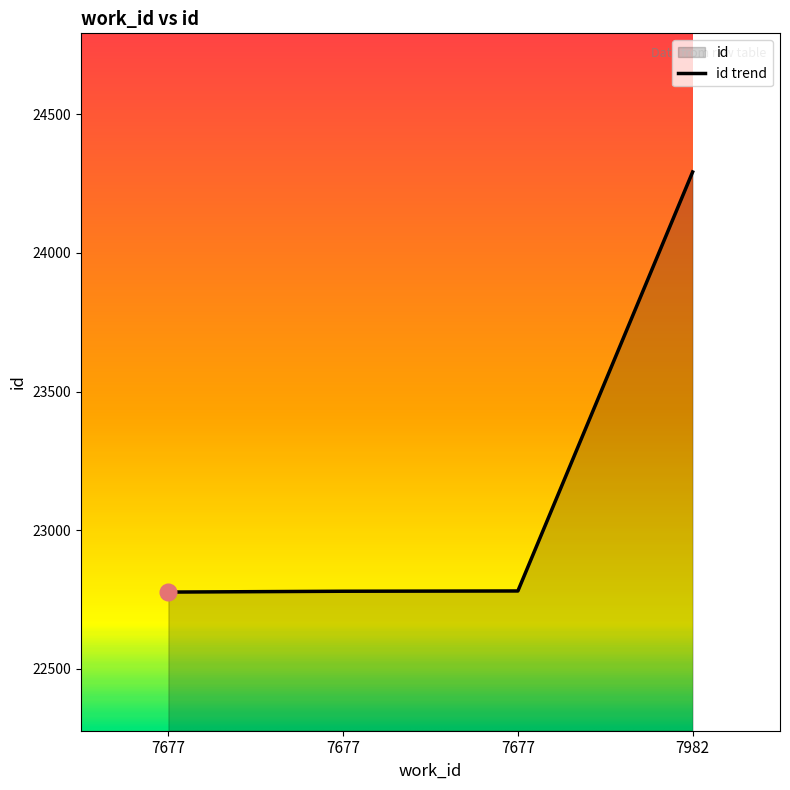

How many values exceed 22781?

1